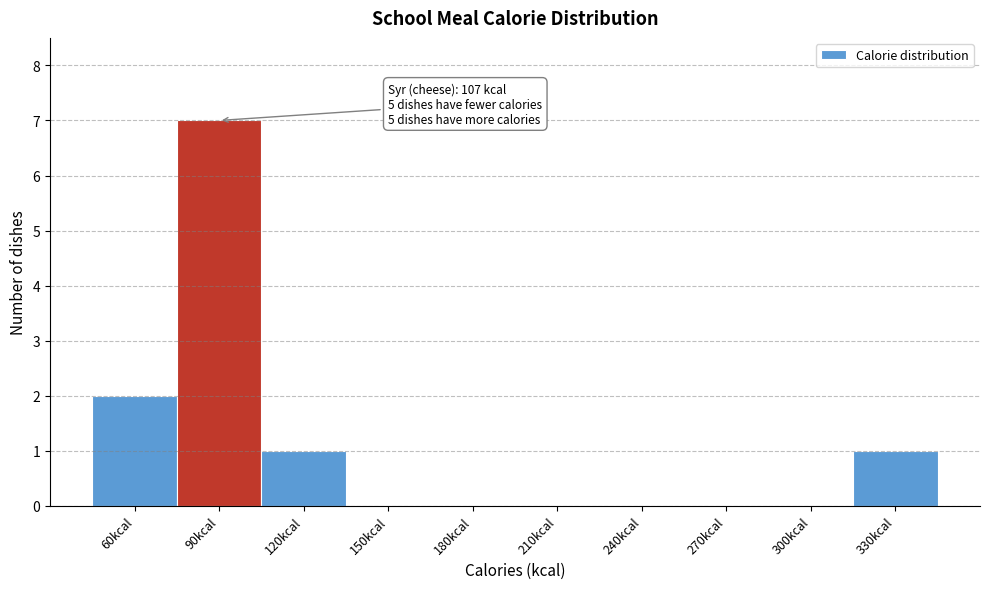

Reading left to right, what are all the values shown in this chart?

60kcal=2	90kcal=7	120kcal=1	150kcal=0	180kcal=0	210kcal=0	240kcal=0	270kcal=0	300kcal=0	330kcal=1